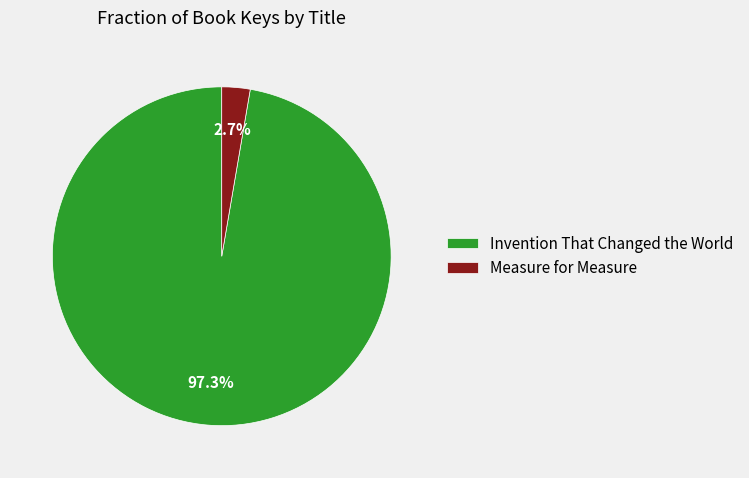

Is it true that Measure for Measure is 3% of the pie?

True